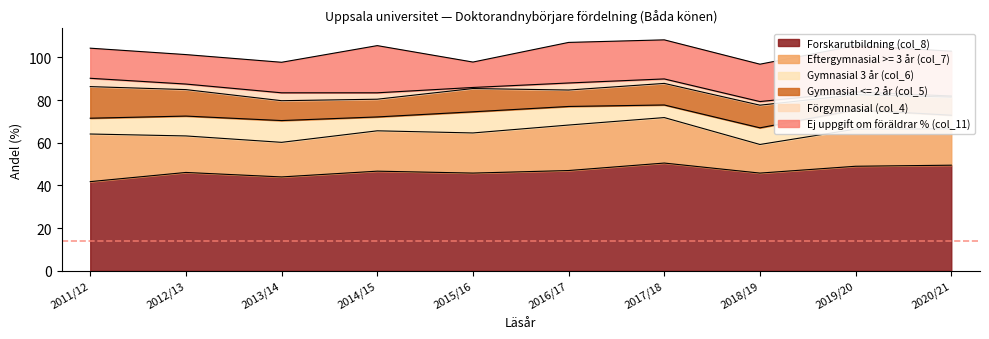

What is the value of the Förgymnasial (col_4) point at the 3rd from the left?

3.7